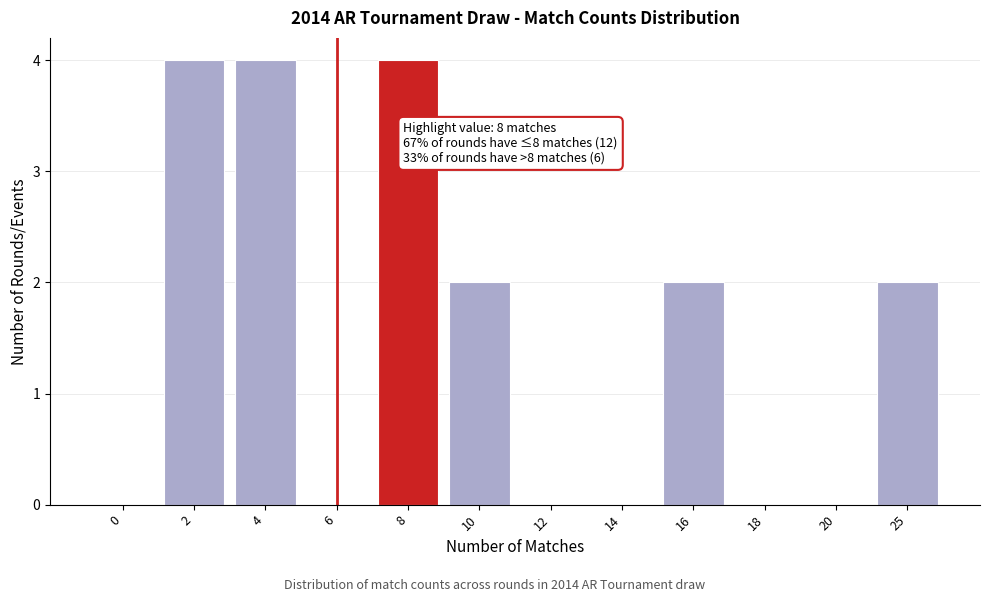

Reading left to right, extract all data points from this chart.

0=0	2=4	4=4	6=0	8=4	10=2	12=0	14=0	16=2	18=0	20=0	25=2